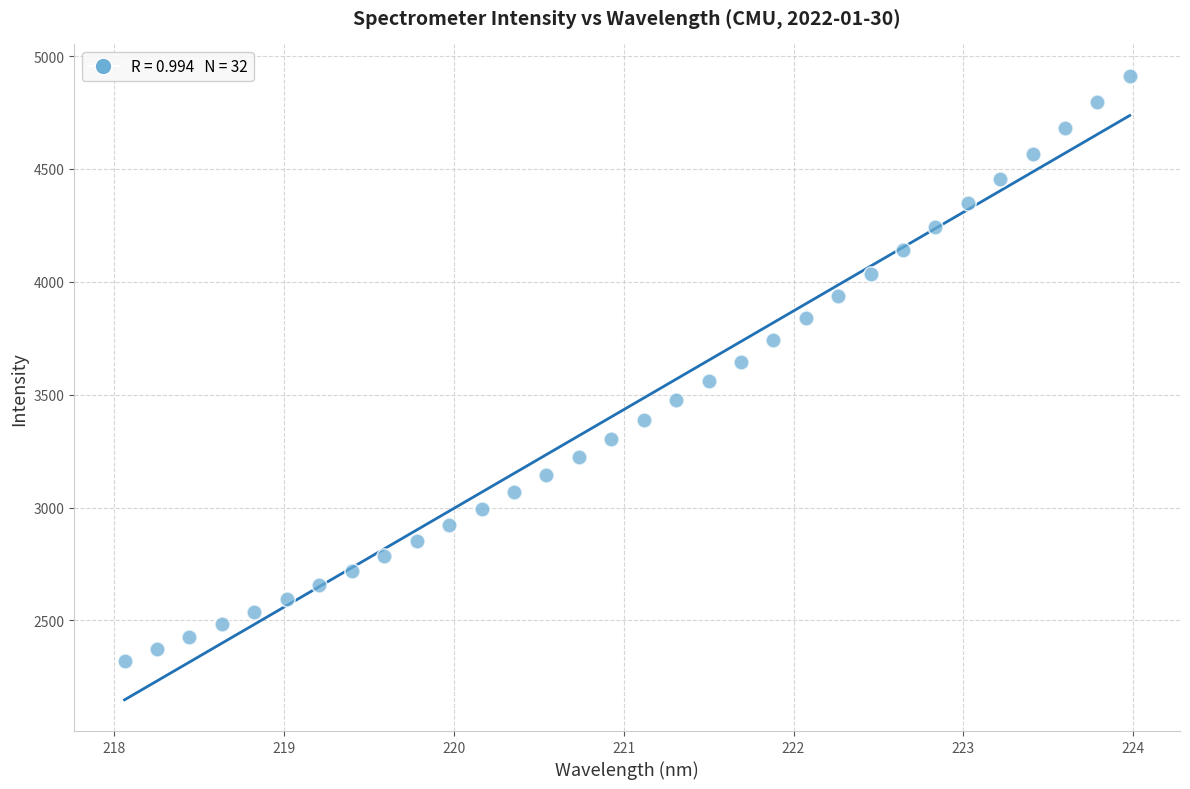

What is the range of X values (max minus min)?

5.9